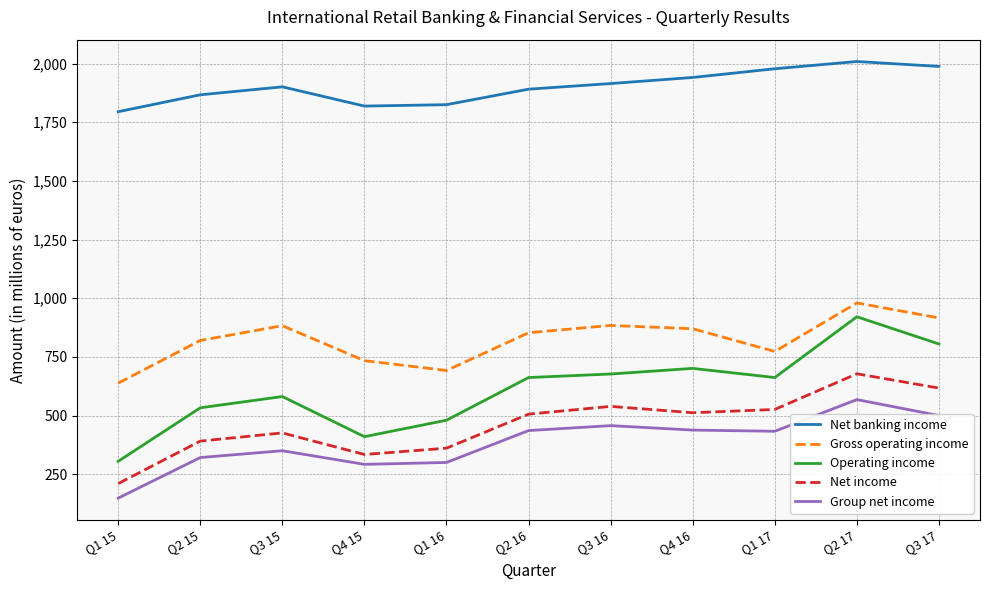

What is the sum of the Net banking income values at Q2 16 and Q4 15?

3710